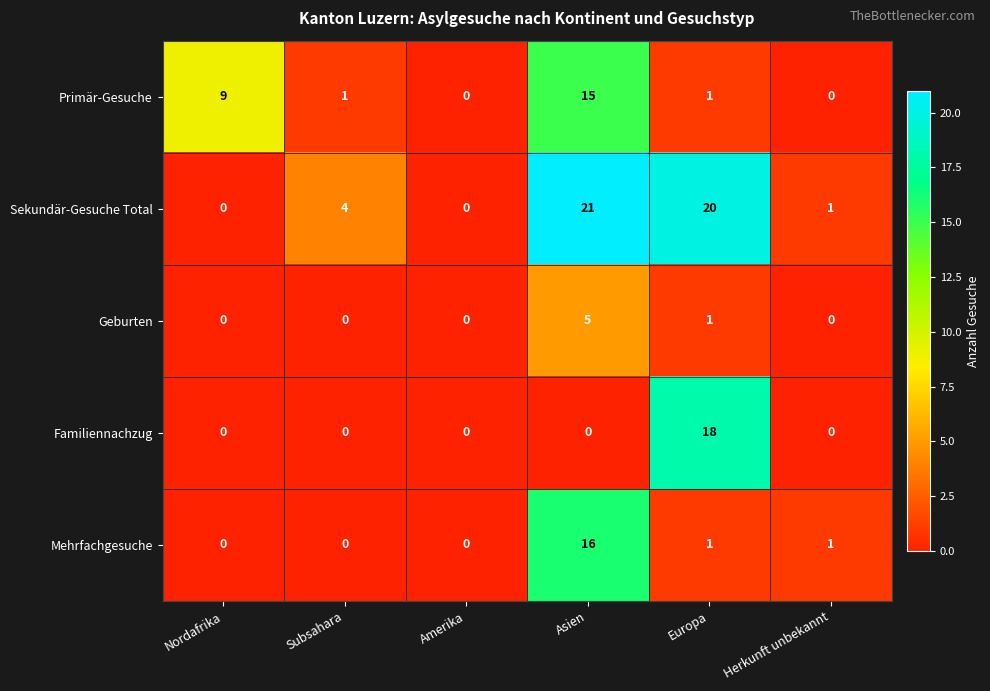

Reading right to left, list all the values displayed in this chart.

Primär-Gesuche: 0	1	15	0	1	9
Sekundär-Gesuche Total: 1	20	21	0	4	0
Geburten: 0	1	5	0	0	0
Familiennachzug: 0	18	0	0	0	0
Mehrfachgesuche: 1	1	16	0	0	0